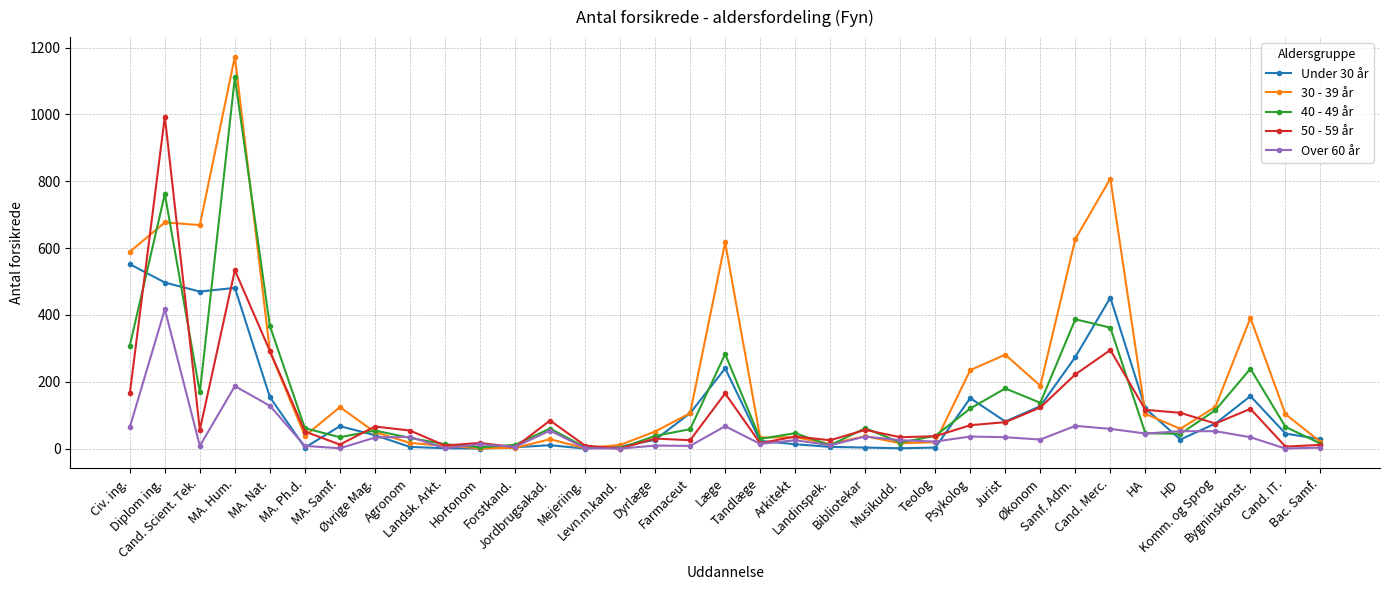

Which series changed the most between Jurist and Økonom?

30 - 39 år